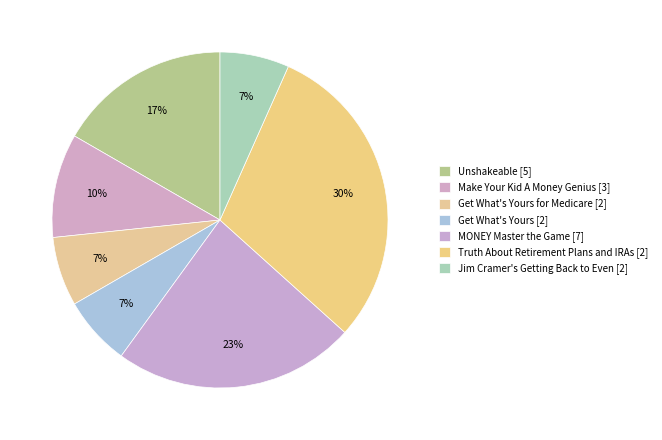

To the nearest percent, what is the average slice percentage?

14%